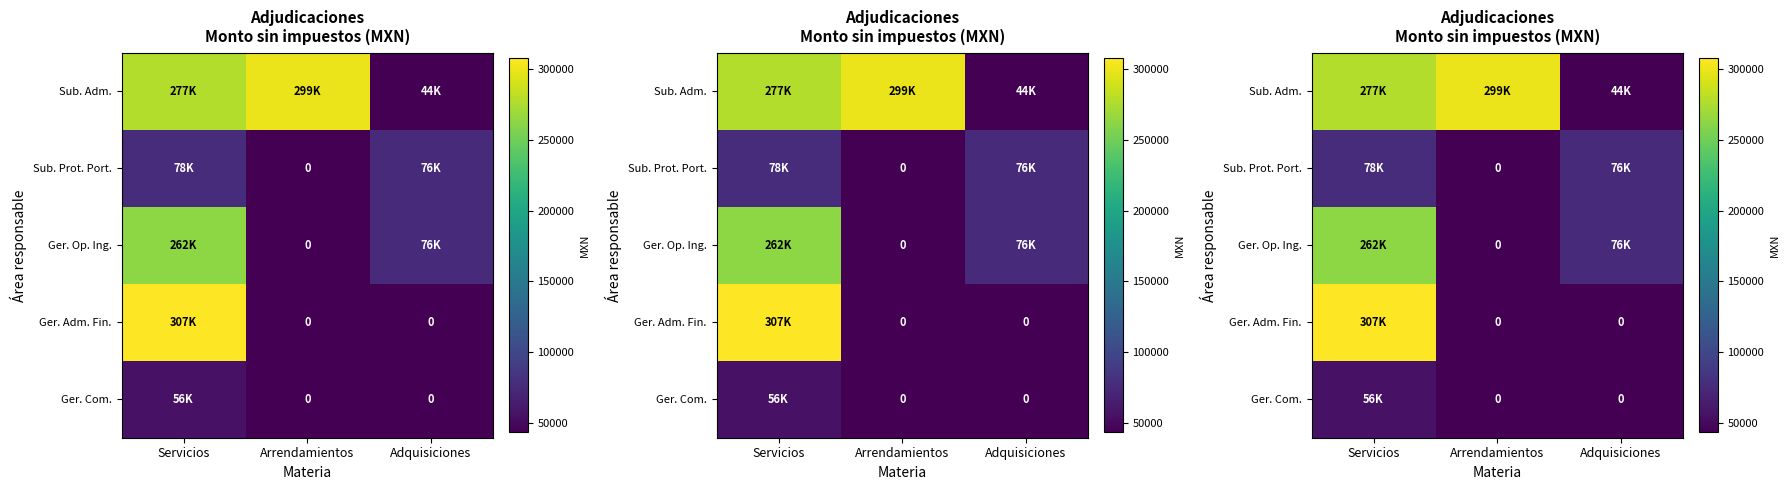

Which series has the widest spread of values?

Ger. Adm. Fin.